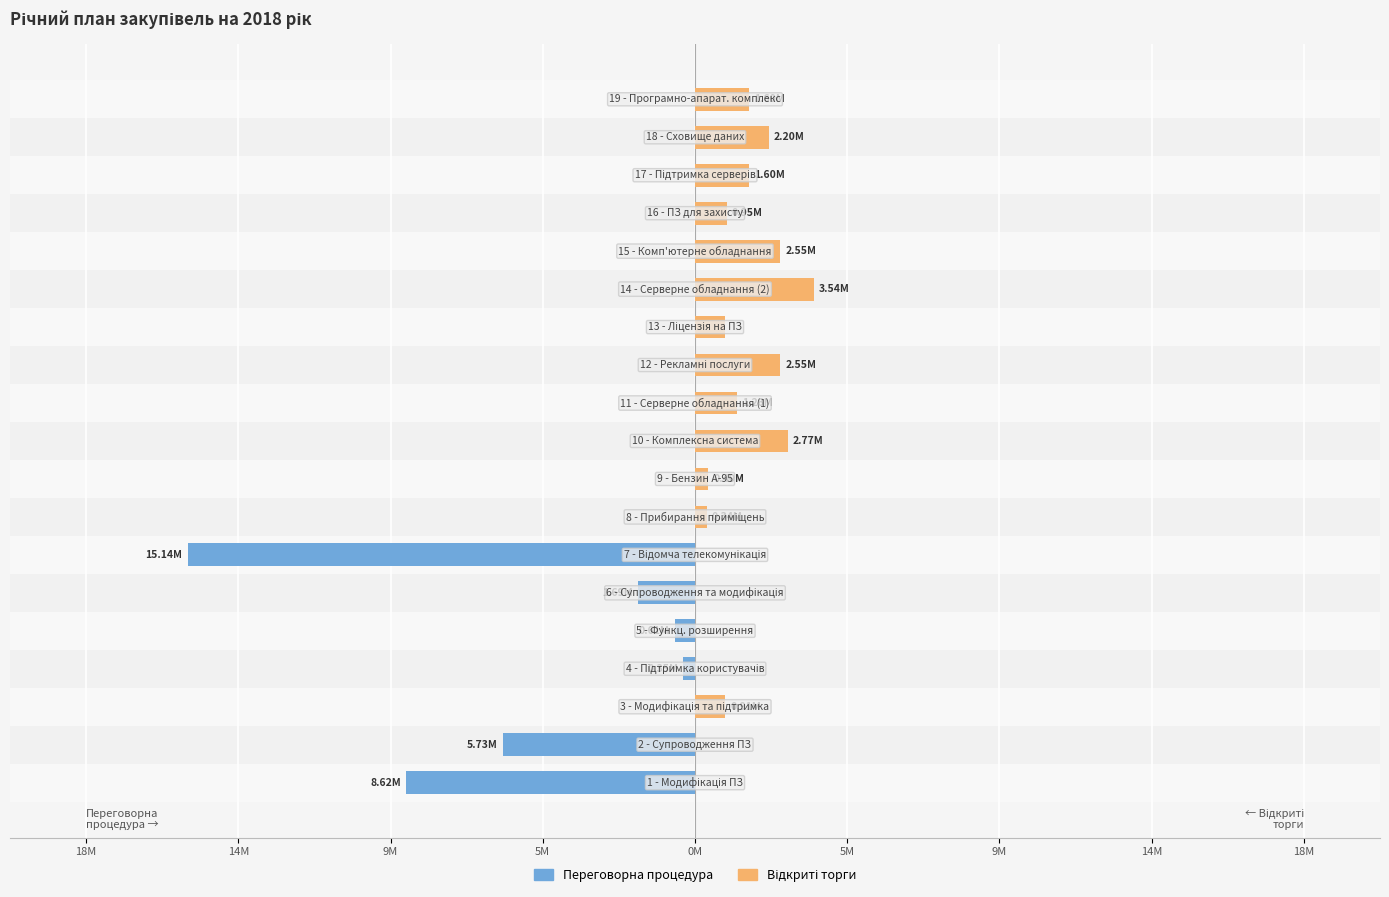

What is the difference between the highest and lowest values at 14М?

5730670.0